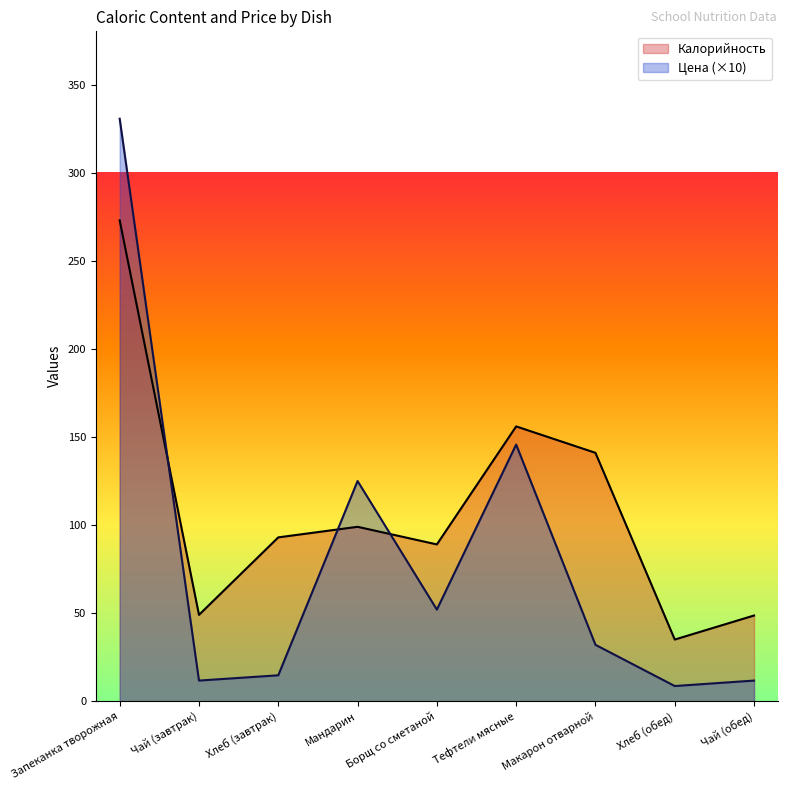

Reading right to left, transcribe all the data shown in this chart.

Калорийность: Чай (обед)=48.6	Хлеб (обед)=35.0	Макарон отварной=141.0	Тефтели мясные=156.0	Борщ со сметаной=89.0	Мандарин=99.0	Хлеб (завтрак)=93.0	Чай (завтрак)=49.0	Запеканка творожная=273.0
Цена: Чай (обед)=11.7	Хлеб (обед)=8.6	Макарон отварной=32.0	Тефтели мясные=145.7	Борщ со сметаной=52.0	Мандарин=125.0	Хлеб (завтрак)=14.7	Чай (завтрак)=11.7	Запеканка творожная=330.7